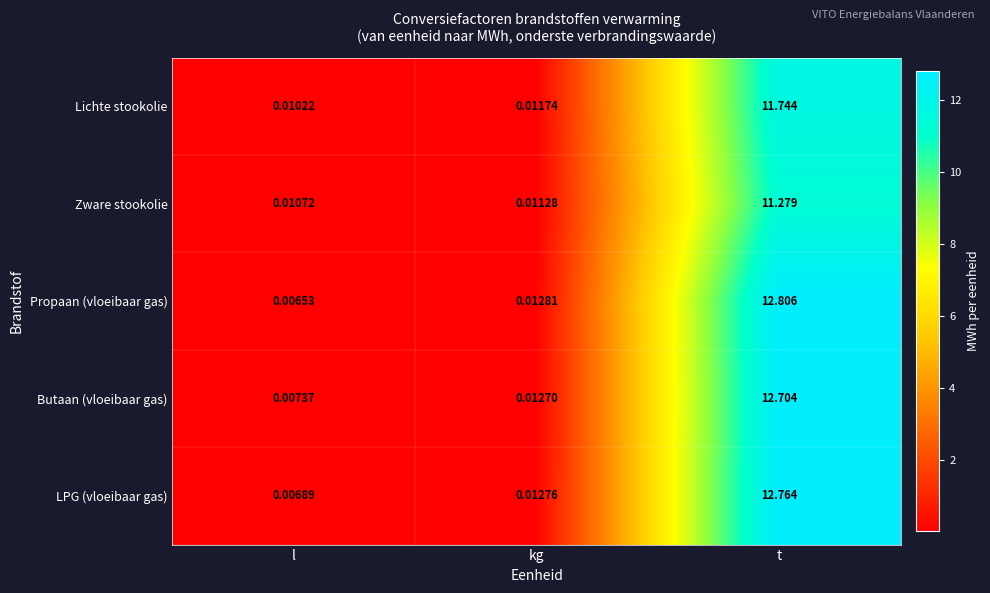

At l, list the series in order from smallest to largest.

Propaan (vloeibaar gas), LPG (vloeibaar gas), Butaan (vloeibaar gas), Lichte stookolie, Zware stookolie